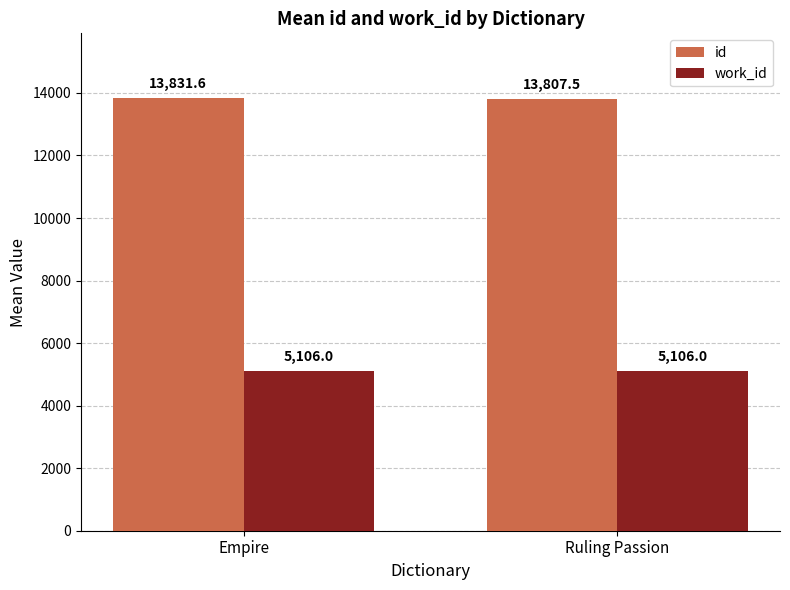

What is the sum of the id values at Empire and Ruling Passion?

27639.1